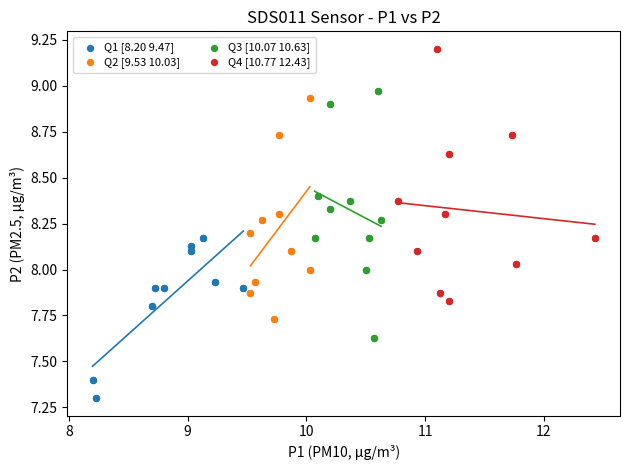

Which series contains the lowest Y value?

Q1 [8.20 9.47]